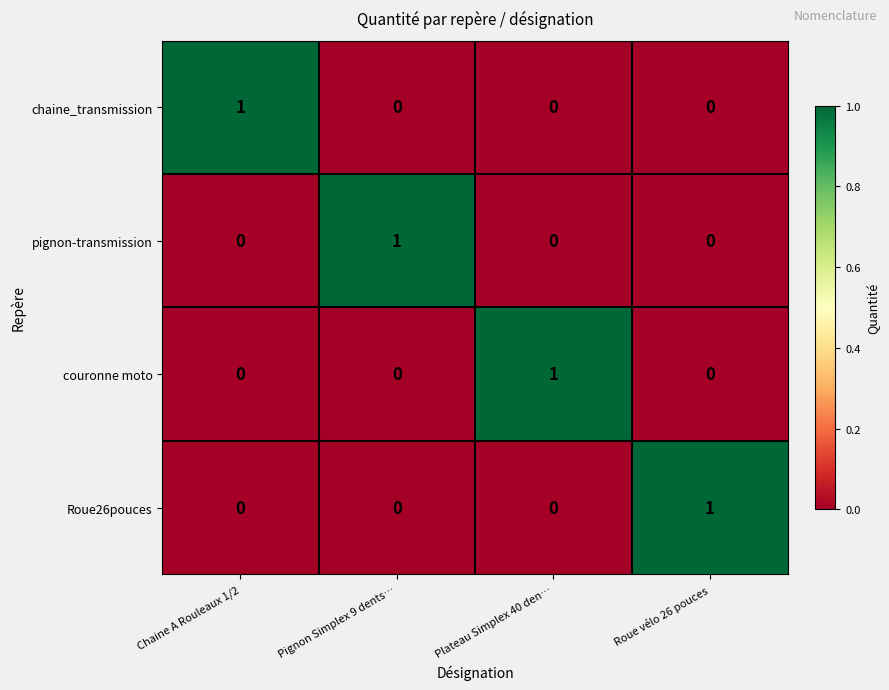

Is the value of Roue26pouces at Pignon Simplex 9 dents… greater than the value of chaine_transmission at Chaine A Rouleaux 1/2?

No